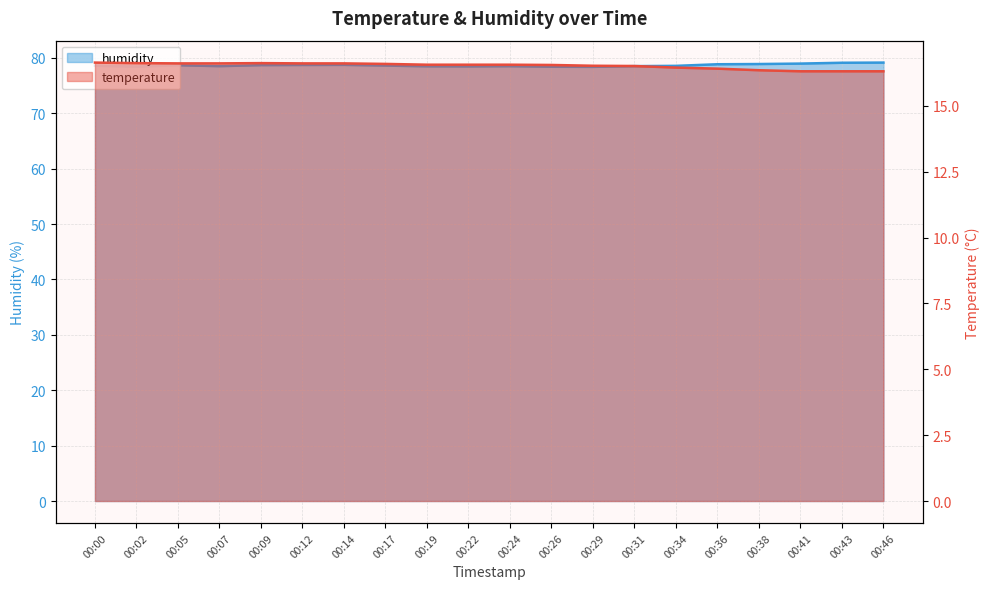

True or false: temperature and humidity cross at least once.

False